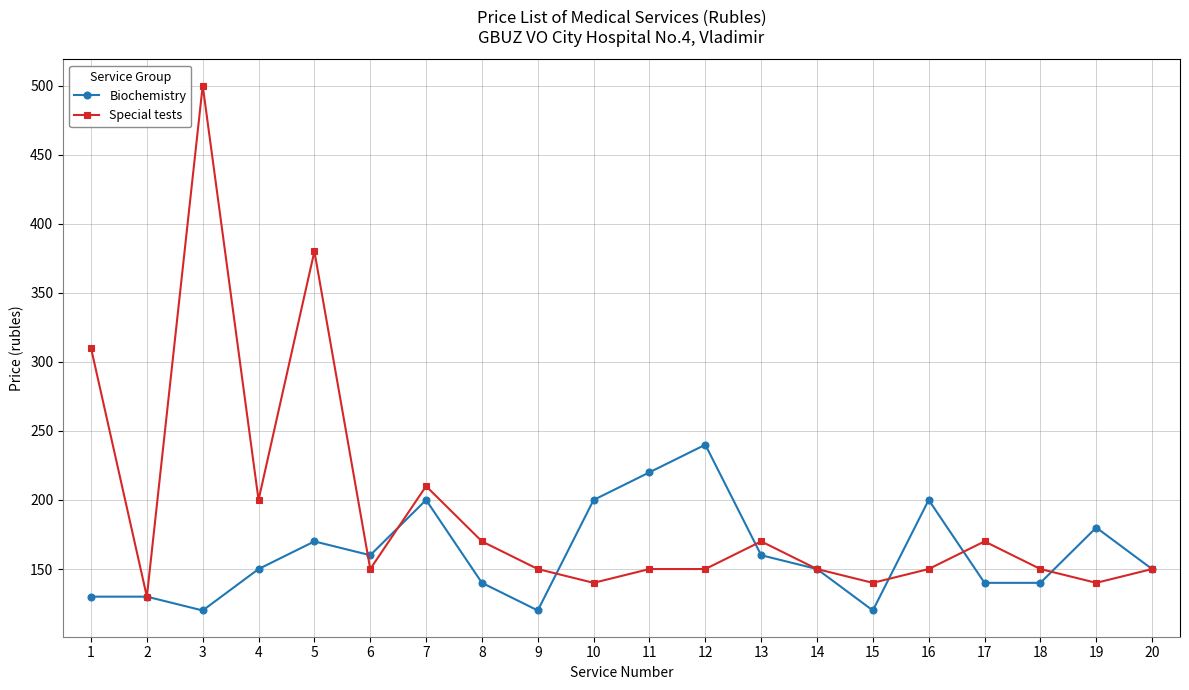

Between 11 and 18, which series saw the biggest shift?

Biochemistry